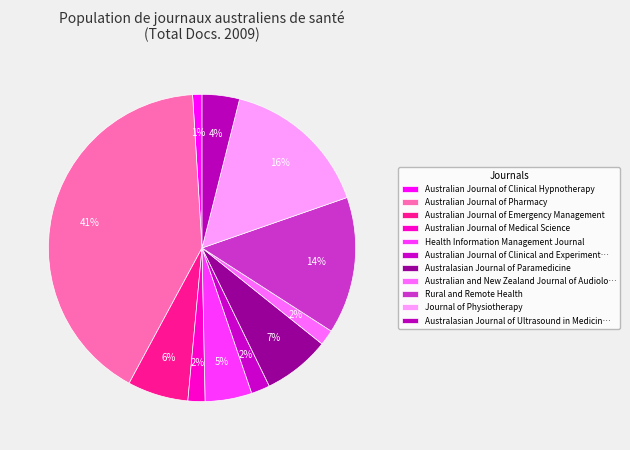

Count the number of slices in the pie.

11